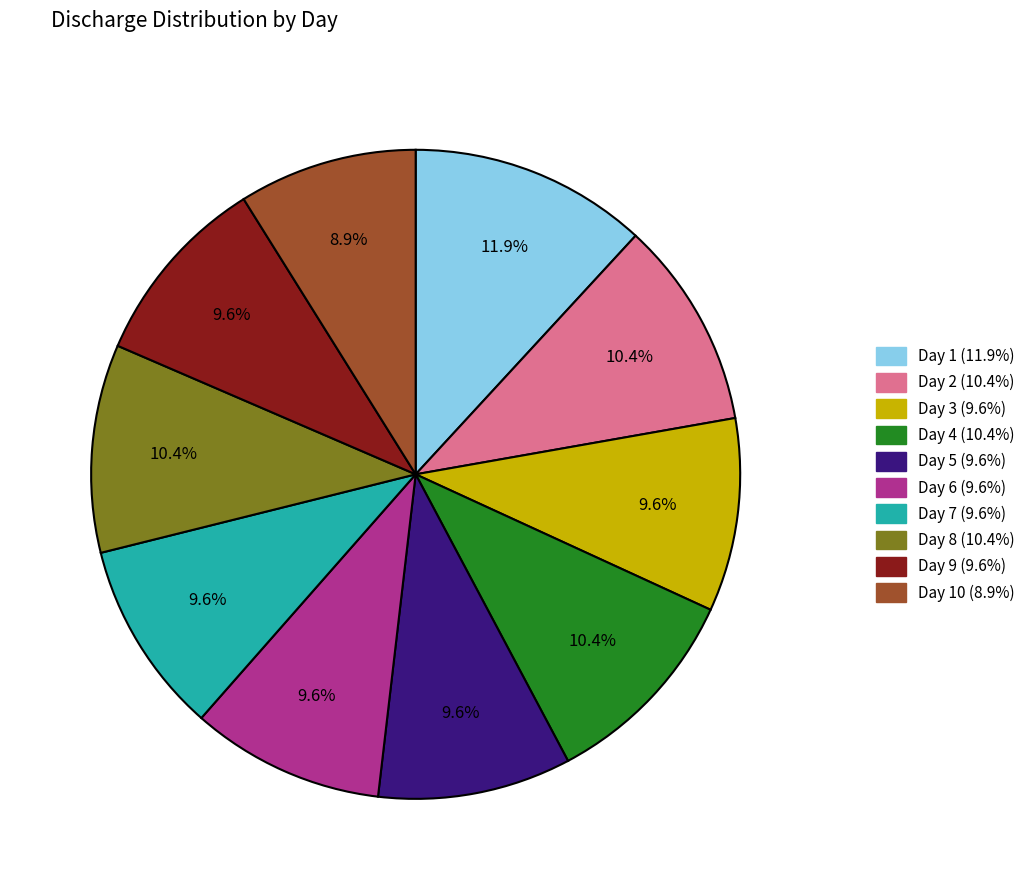

Is there any slice that represents more than half of the pie?

No